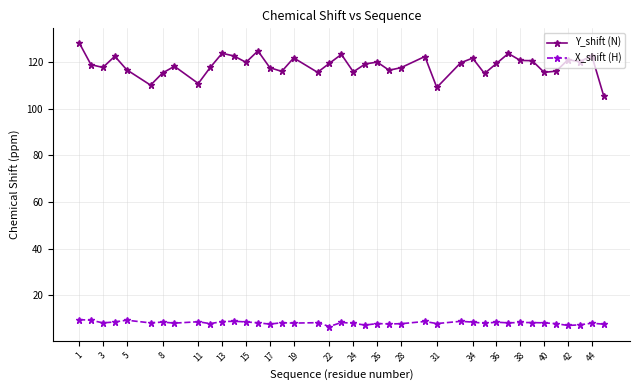

True or false: X_shift (H) and Y_shift (N) cross at least once.

False